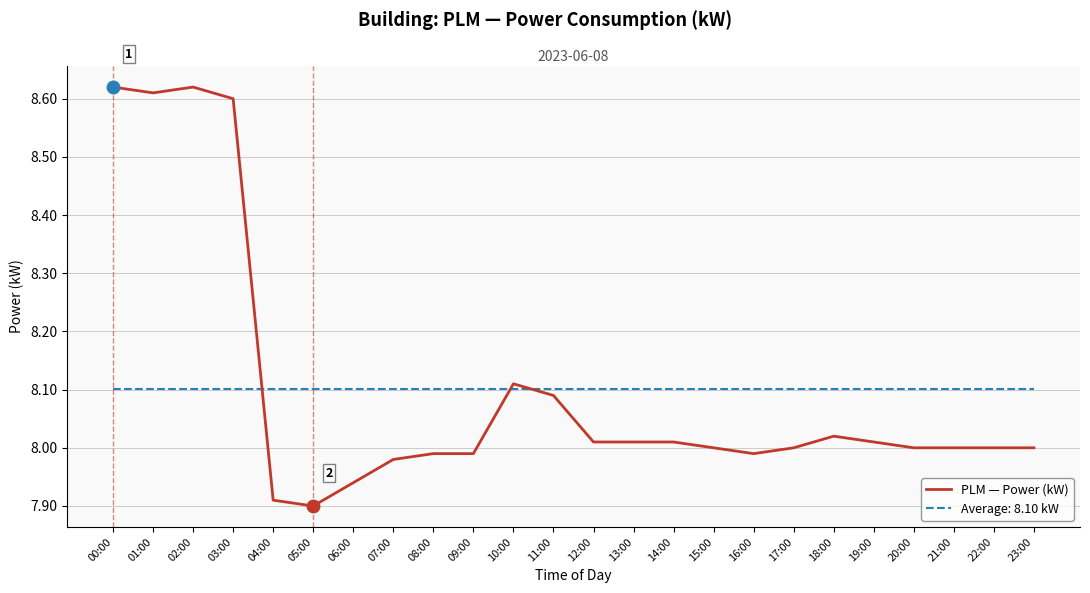

What position from the left is 03:00?

4